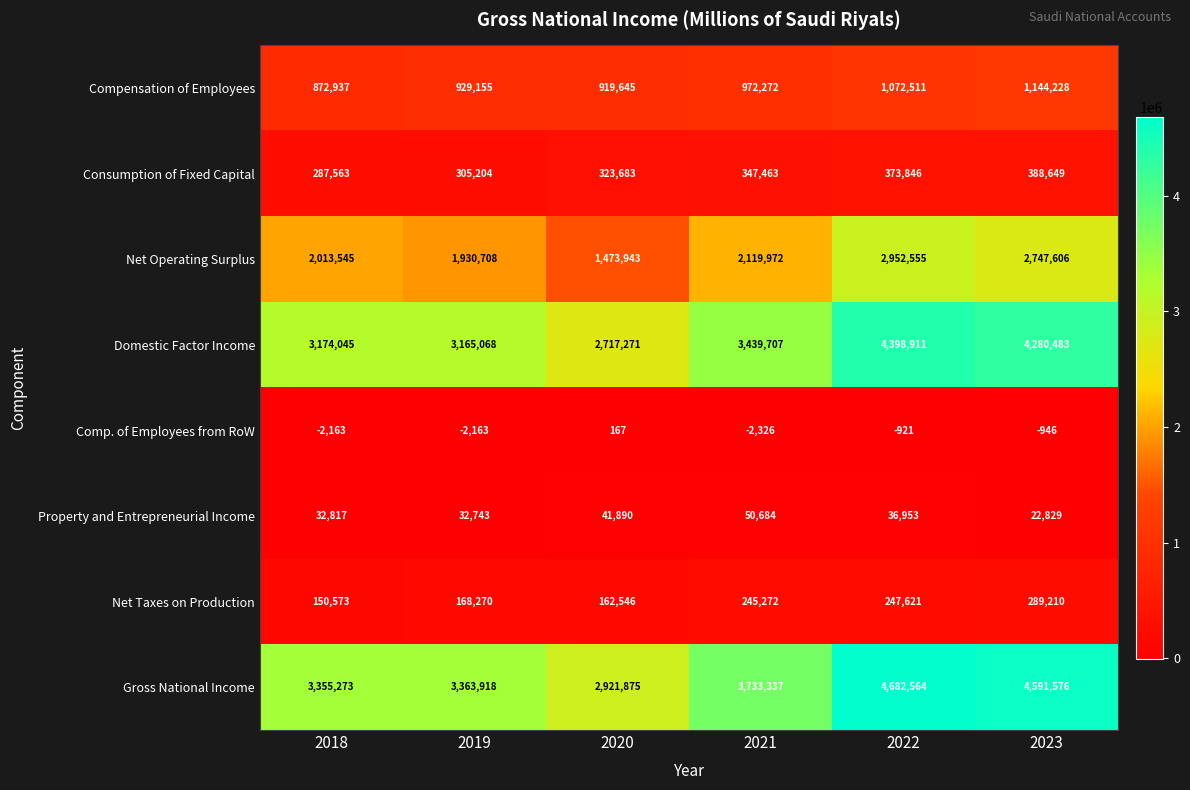

What is the greatest value displayed?

4682564